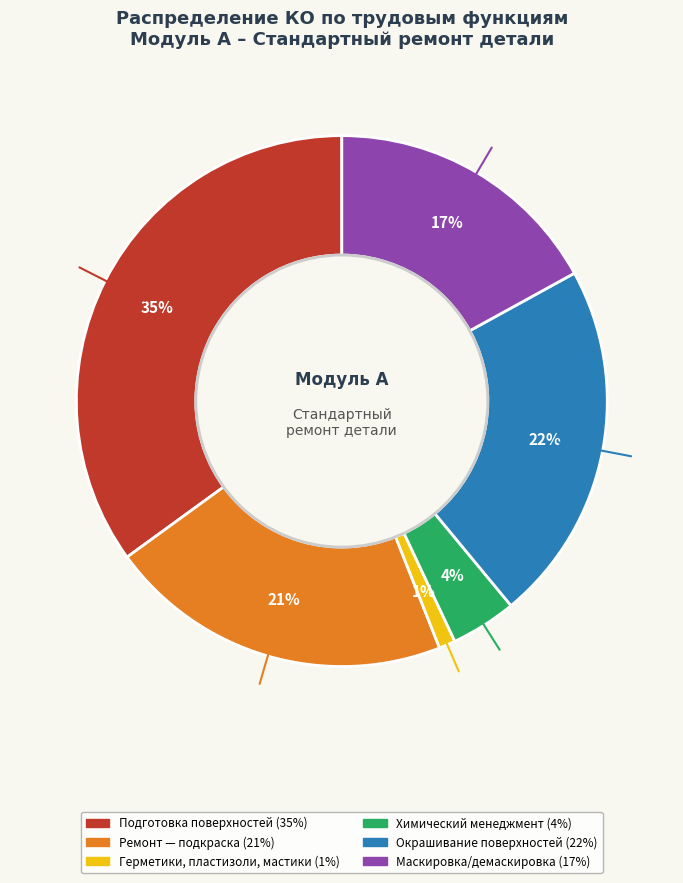

Approximately how many times larger is the value at Подготовка поверхностей (35%) compared to Окрашивание поверхностей (22%)?

1.6